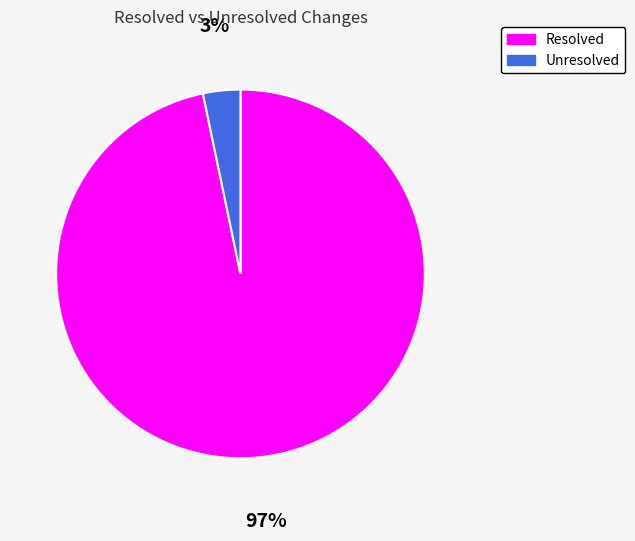

To the nearest percent, what is the average slice percentage?

50%